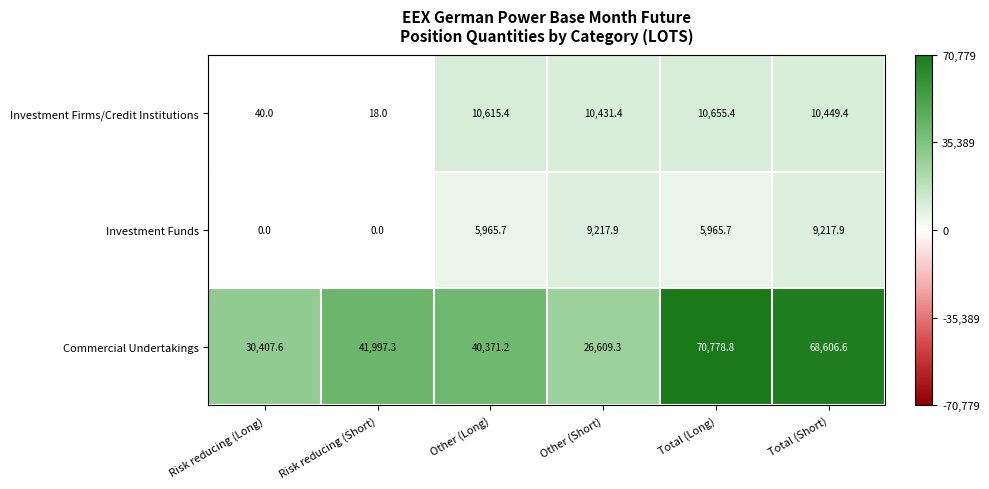

The Investment Funds series shows 0.0 at Risk reducing (Long). True or false?

True